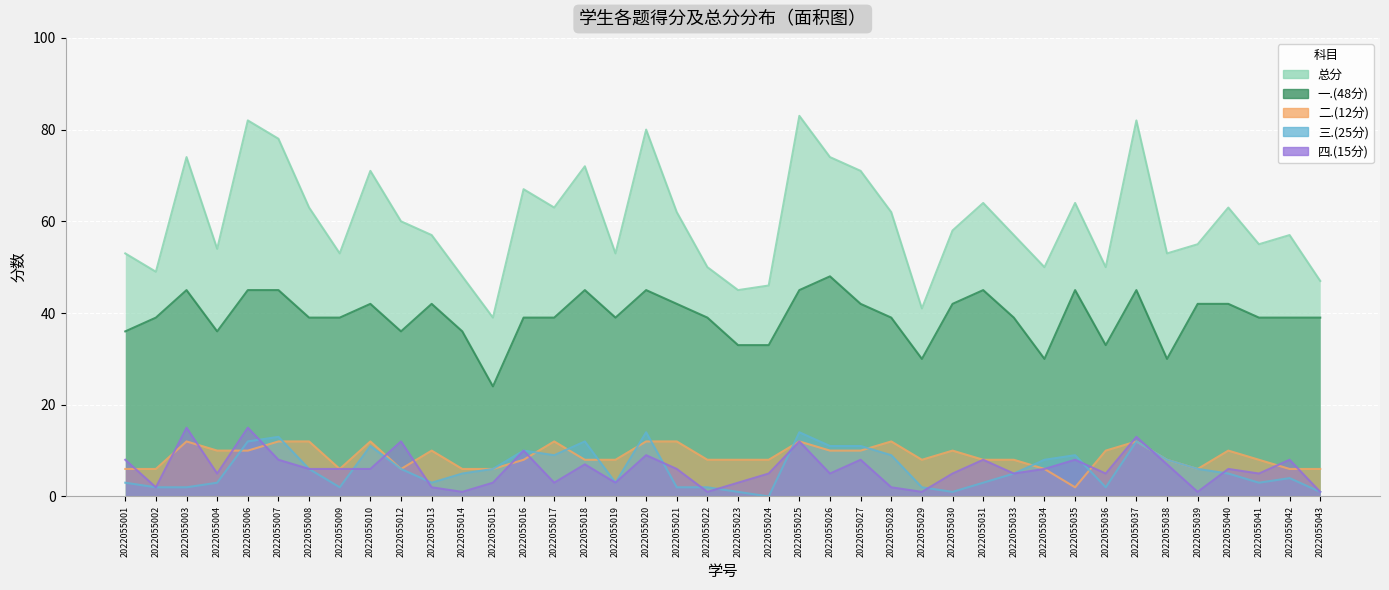

At which label is 总分 closest to 61?

2022055012